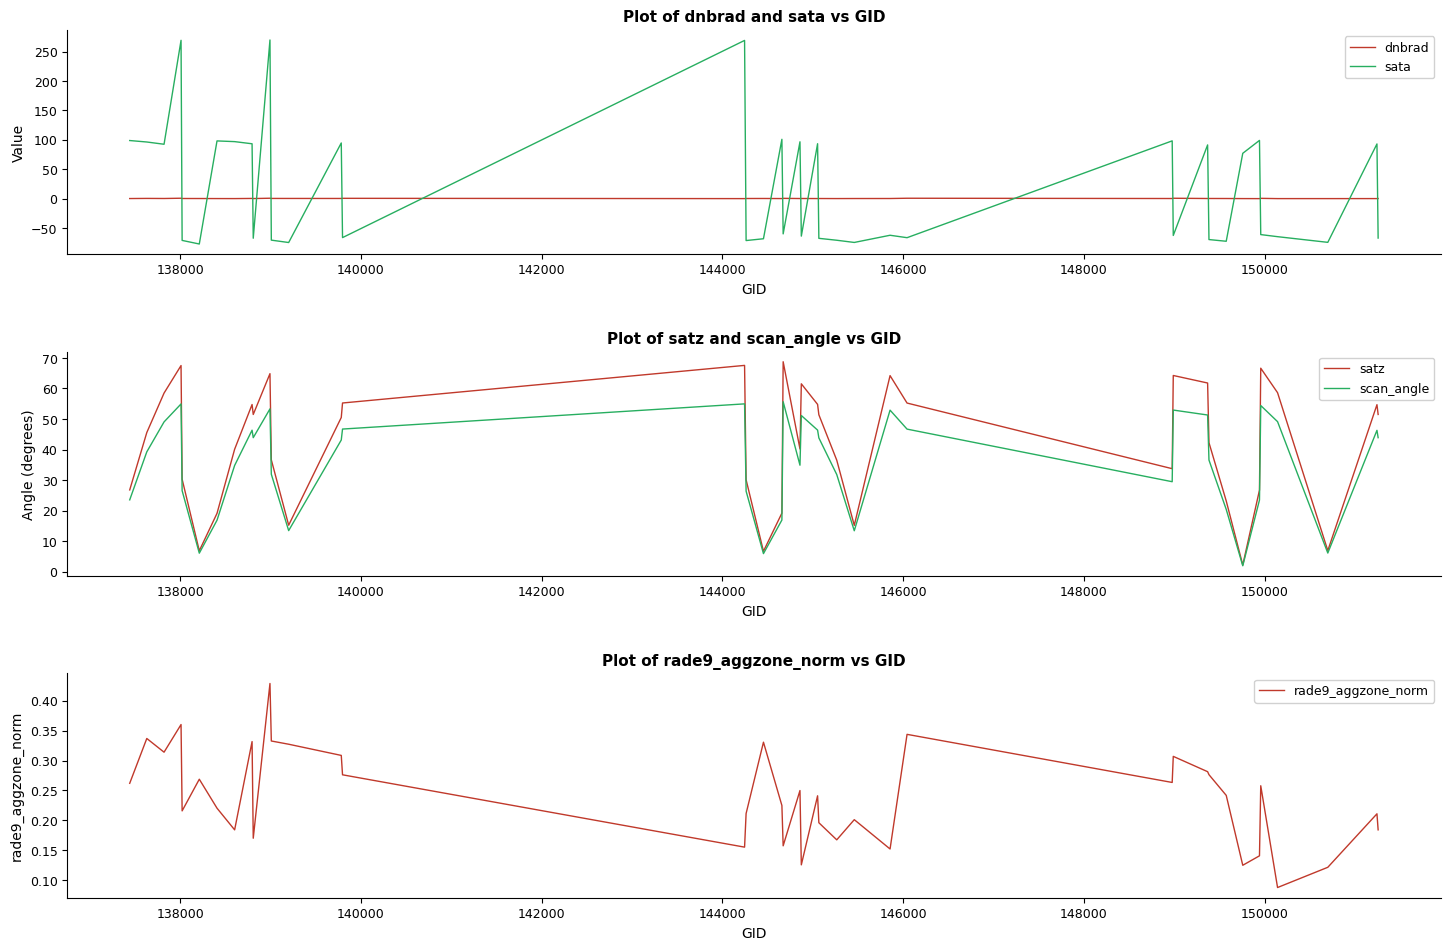

What is the minimum value for scan_angle?

1.9